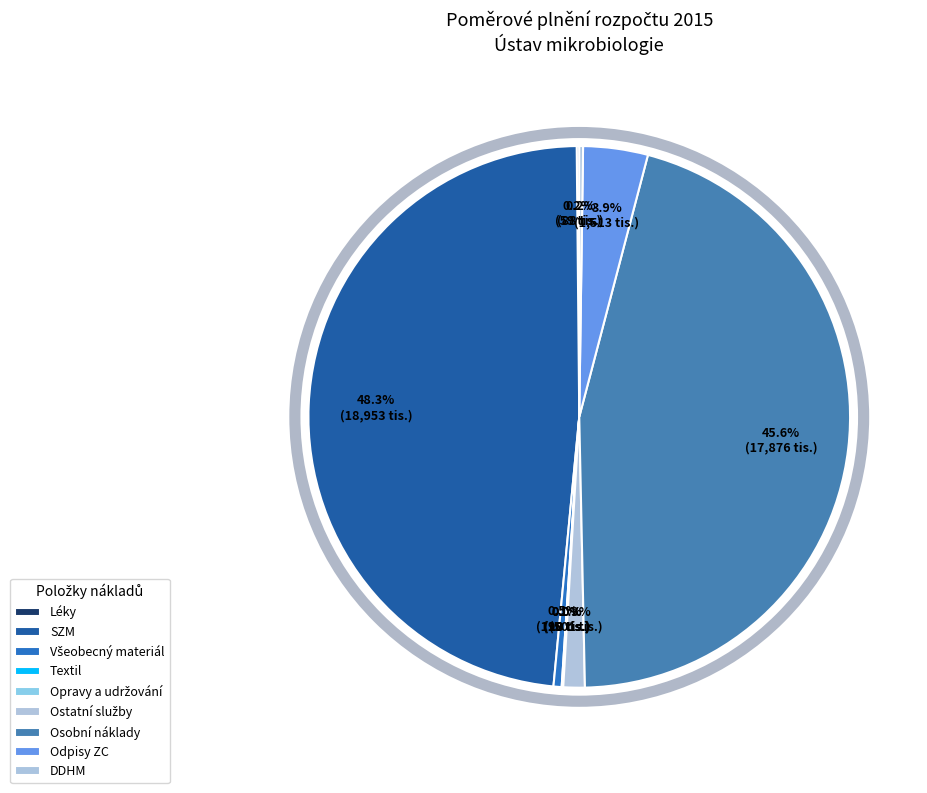

Does Ostatní služby represent more than half of the total?

No